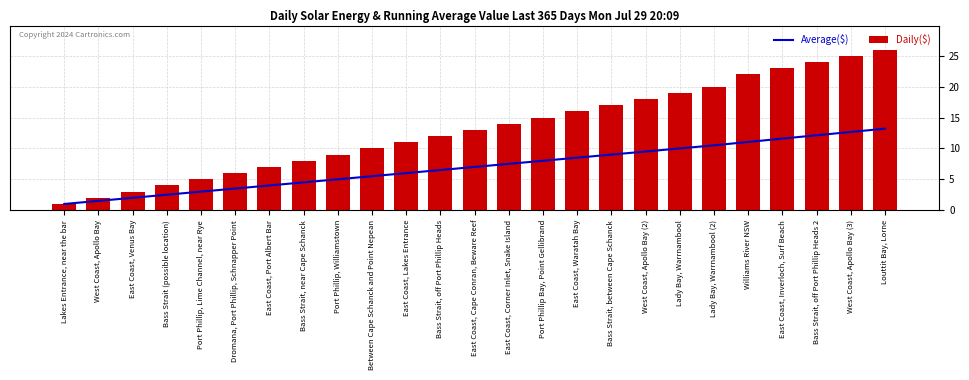

Reading left to right, list all the values displayed in this chart.

Average($): Lakes Entrance, near the bar=1.0	West Coast, Apollo Bay=1.5	East Coast, Venus Bay=2.0	Bass Strait (possible location)=2.5	Port Phillip, Lime Channel, near Rye=3.0	Dromana, Port Phillip, Schnapper Point=3.5	East Coast, Port Albert Bar=4.0	Bass Strait, near Cape Schanck=4.5	Port Phillip, Williamstown=5.0	Between Cape Schanck and Point Nepean=5.5	East Coast, Lakes Entrance=6.0	Bass Strait, off Port Phillip Heads=6.5	East Coast, Cape Conran, Beware Reef=7.0	East Coast, Corner Inlet, Snake Island=7.5	Port Phillip Bay, Point Gellibrand=8.0	East Coast, Waratah Bay=8.5	Bass Strait, between Cape Schanck=9.0	West Coast, Apollo Bay (2)=9.5	Lady Bay, Warrnambool=10.0	Lady Bay, Warrnambool (2)=10.5	Williams River NSW=11.0	East Coast, Inverloch, Surf Beach=11.6	Bass Strait, off Port Phillip Heads 2=12.1	West Coast, Apollo Bay (3)=12.7	Louttit Bay, Lorne=13.2
Daily($): Lakes Entrance, near the bar=1.0	West Coast, Apollo Bay=2.0	East Coast, Venus Bay=3.0	Bass Strait (possible location)=4.0	Port Phillip, Lime Channel, near Rye=5.0	Dromana, Port Phillip, Schnapper Point=6.0	East Coast, Port Albert Bar=7.0	Bass Strait, near Cape Schanck=8.0	Port Phillip, Williamstown=9.0	Between Cape Schanck and Point Nepean=10.0	East Coast, Lakes Entrance=11.0	Bass Strait, off Port Phillip Heads=12.0	East Coast, Cape Conran, Beware Reef=13.0	East Coast, Corner Inlet, Snake Island=14.0	Port Phillip Bay, Point Gellibrand=15.0	East Coast, Waratah Bay=16.0	Bass Strait, between Cape Schanck=17.0	West Coast, Apollo Bay (2)=18.0	Lady Bay, Warrnambool=19.0	Lady Bay, Warrnambool (2)=20.0	Williams River NSW=22.0	East Coast, Inverloch, Surf Beach=23.0	Bass Strait, off Port Phillip Heads 2=24.0	West Coast, Apollo Bay (3)=25.0	Louttit Bay, Lorne=26.0